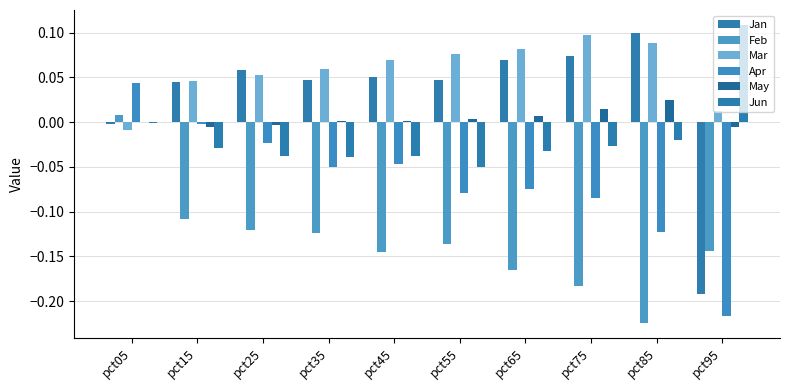

Which series has the widest spread of values?

Jan